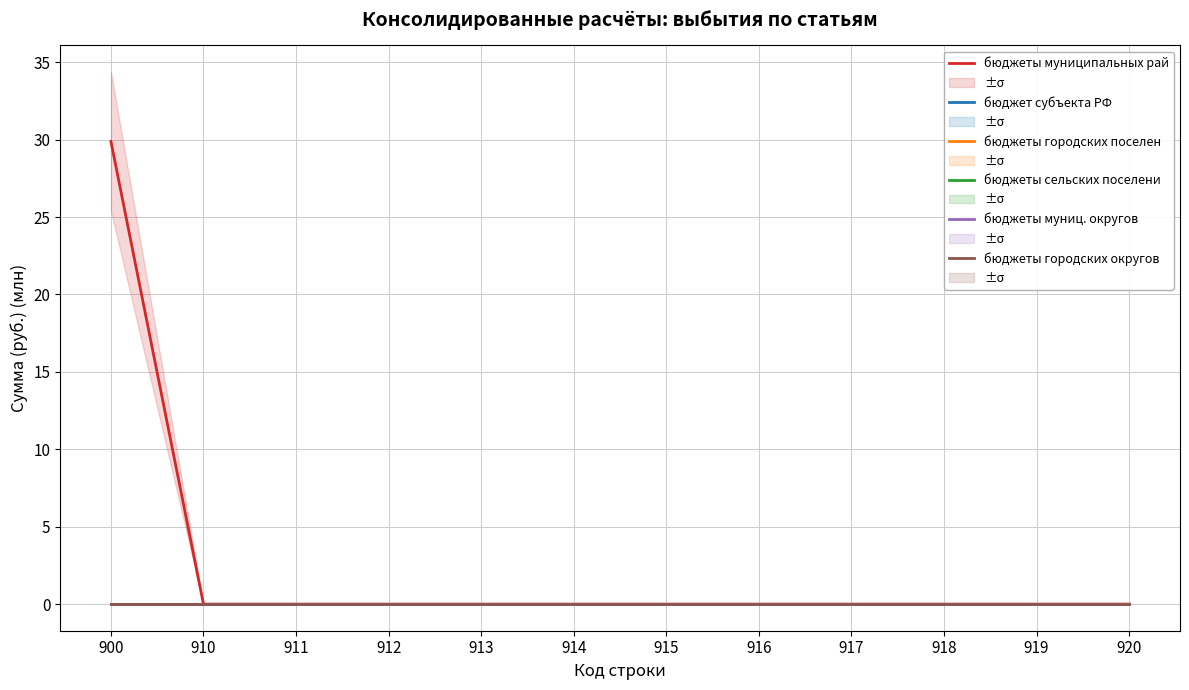

At which category is the sum across all series the highest?

900